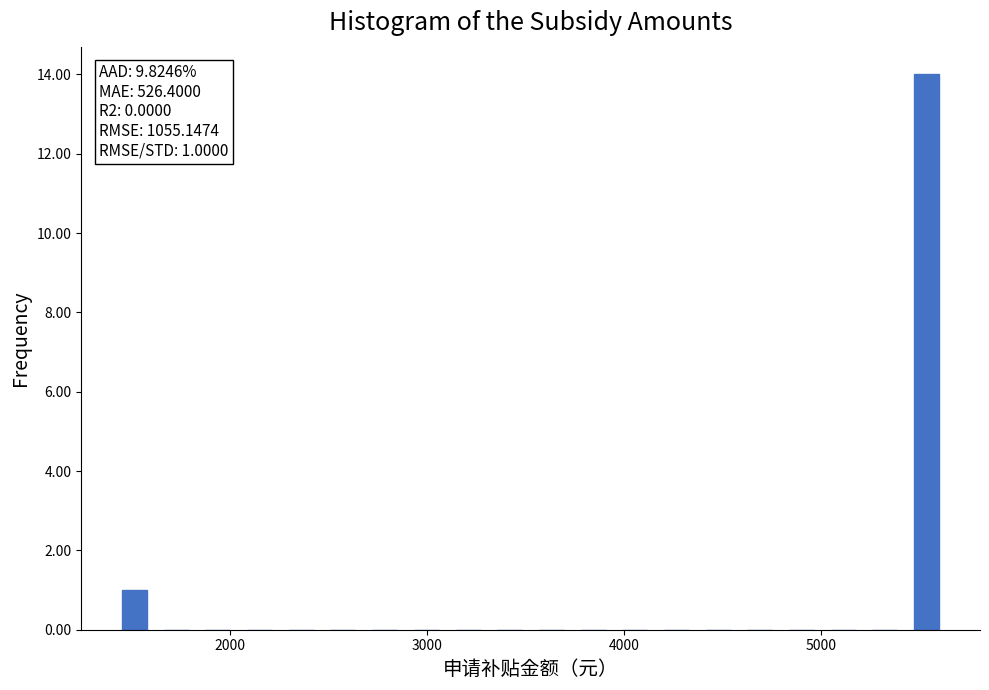

Read against the x-axis, roughly where is the centre of the tallest bar?

5500